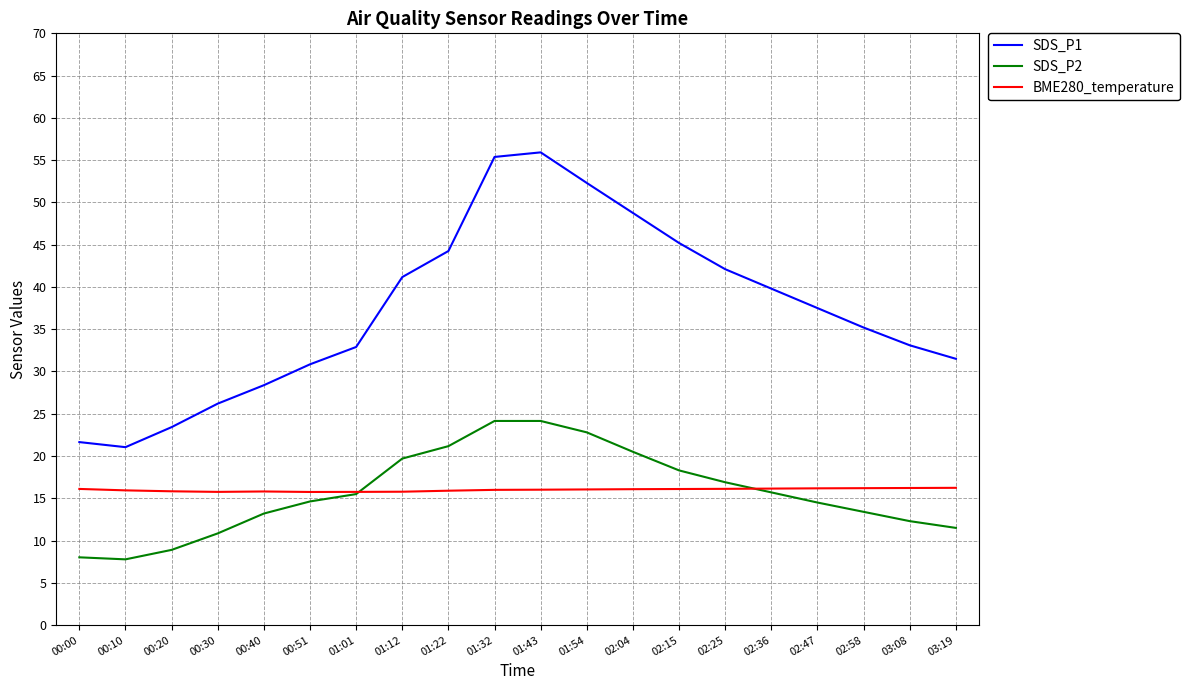

At 00:00, list the series in order from smallest to largest.

SDS_P2, BME280_temperature, SDS_P1